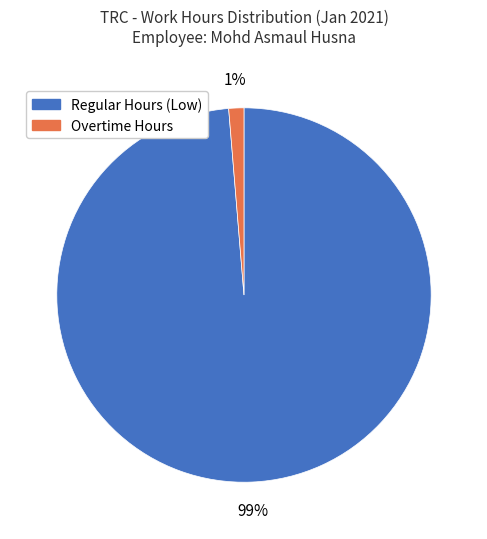

Does Overtime Hours represent more than half of the total?

No